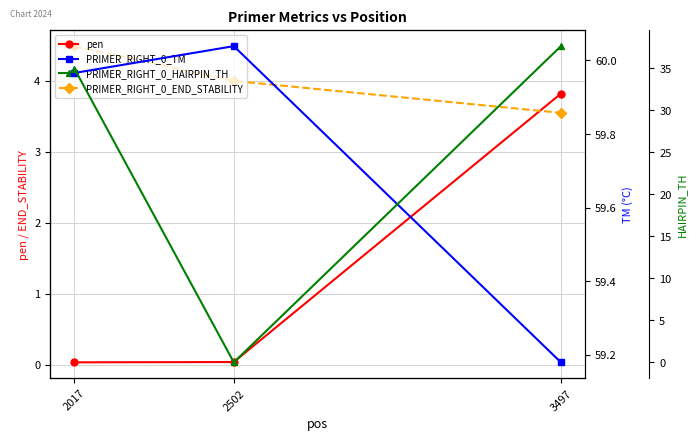

Which series has the largest range (max minus min)?

PRIMER_RIGHT_0_HAIRPIN_TH